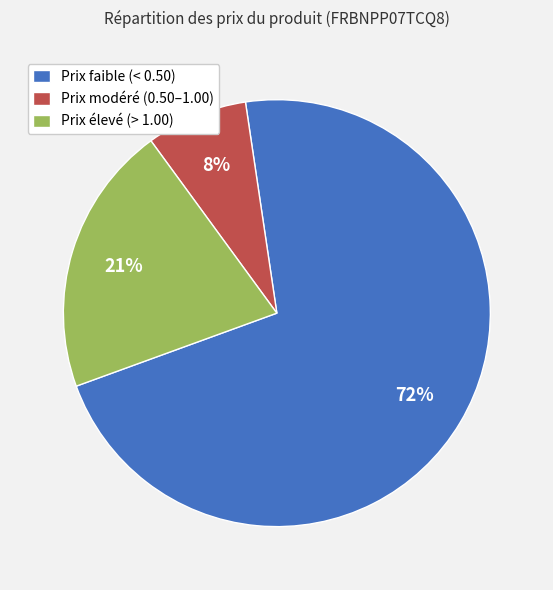

Count the number of slices in the pie.

3